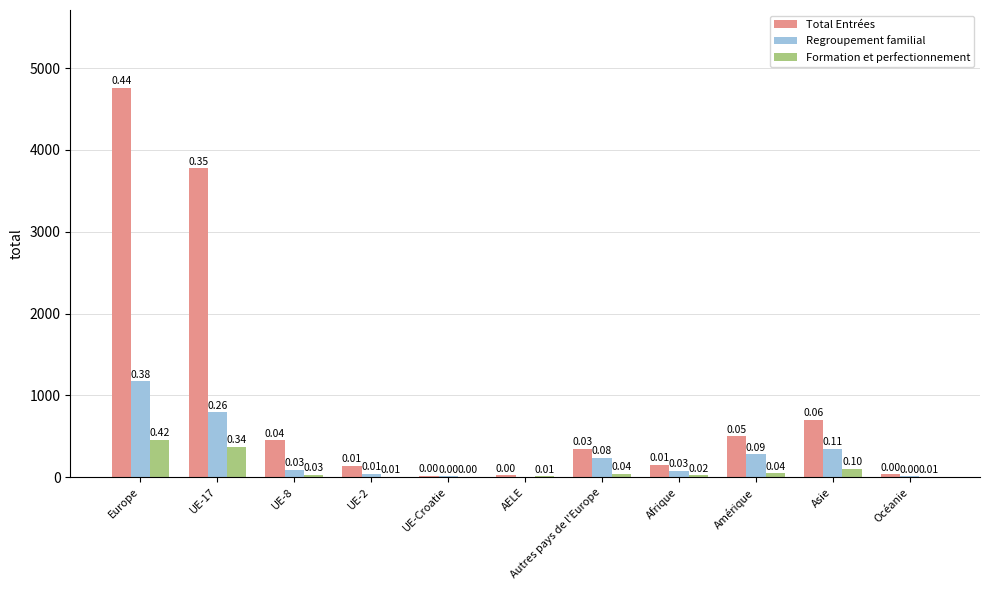

Are the bars horizontal?

No